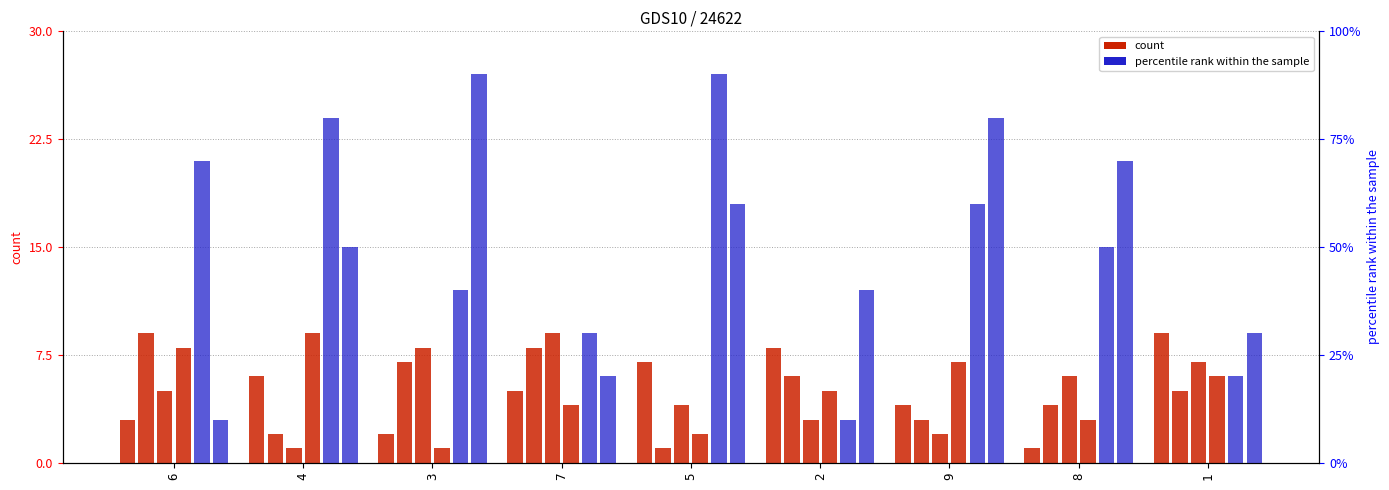

Is the value of col_2 at 2 greater than the value of col_7 at 2?

Yes